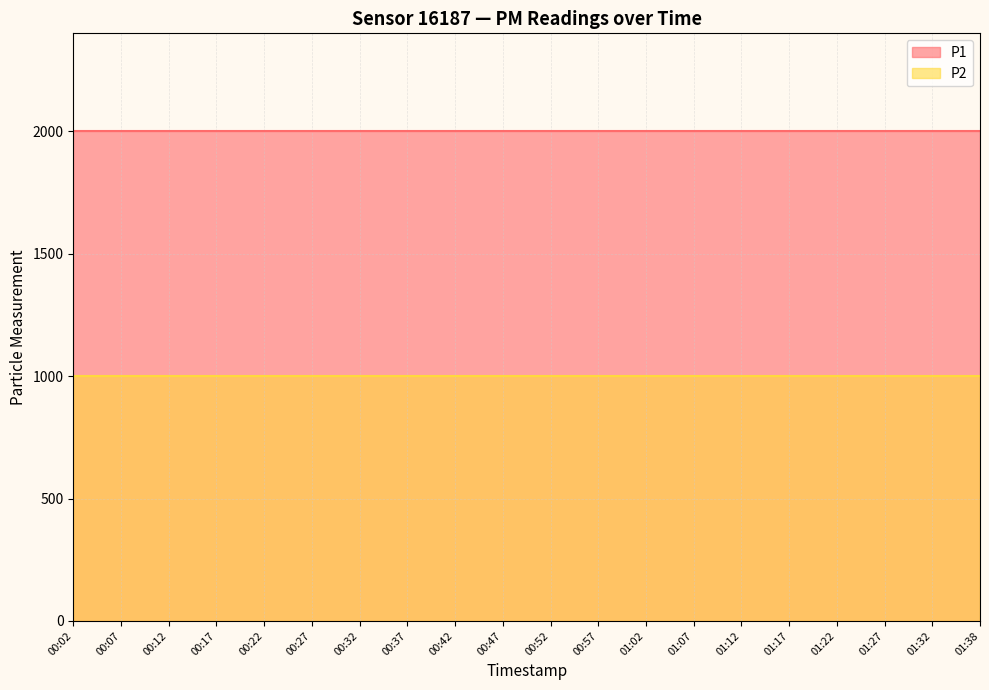

What is the average value of the P2 series?

999.9